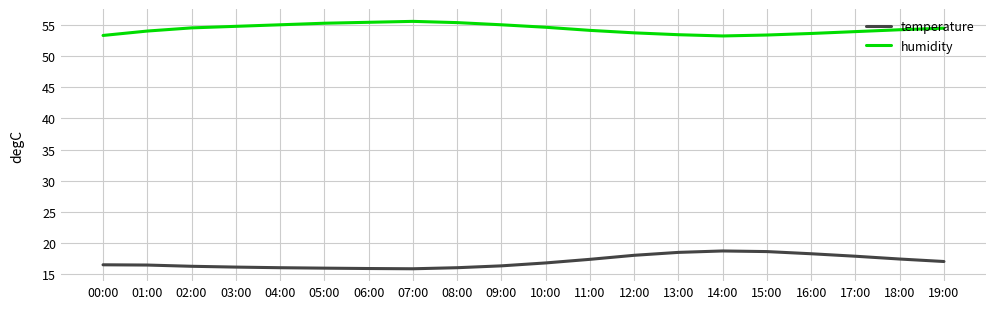

Rank the series at 04:00 from highest to lowest value.

humidity, temperature